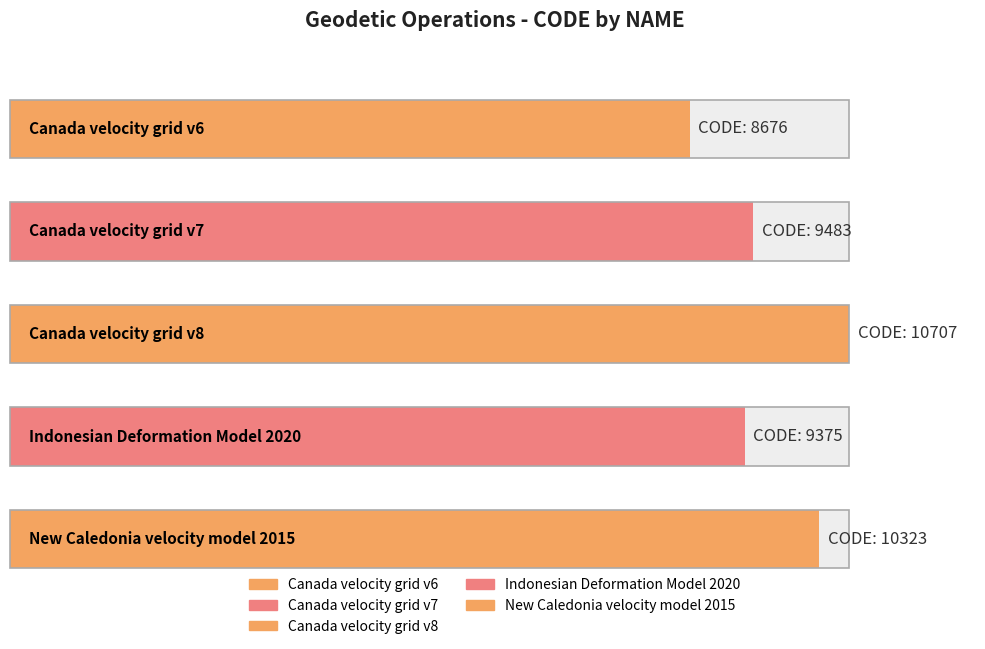

What value does the data have at Canada velocity grid v6?

8676